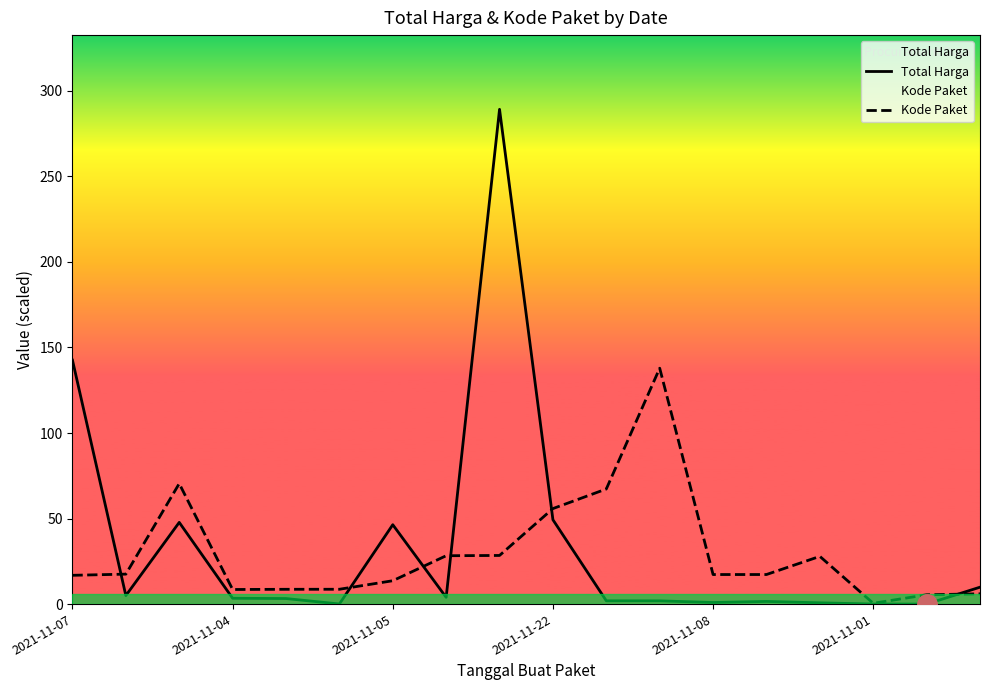

Rank the series by their maximum value, from highest to lowest.

Total Harga, Kode Paket